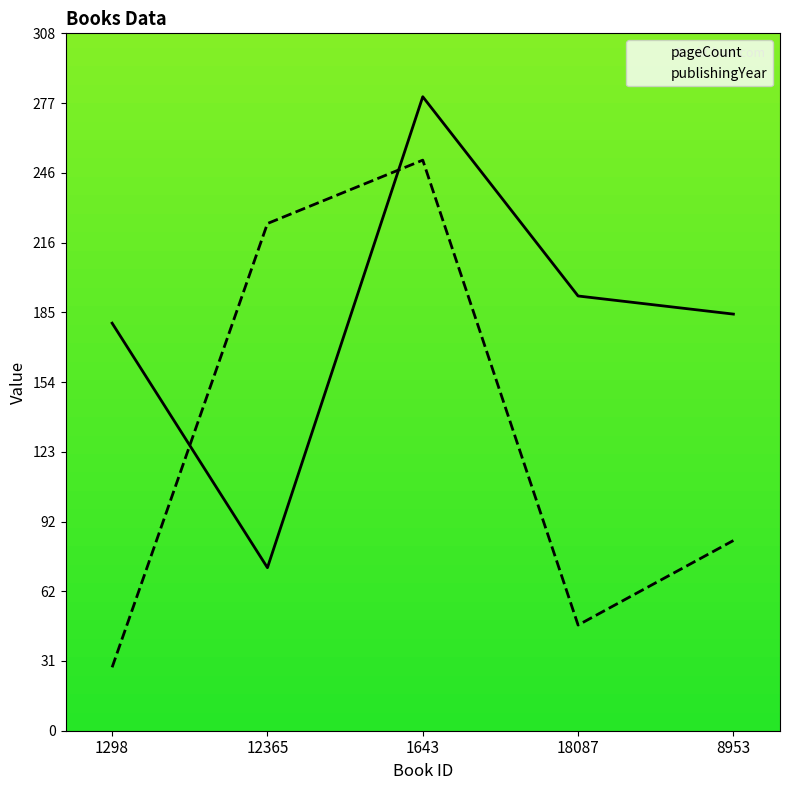

True or false: publishingYear and pageCount intersect in this chart.

True